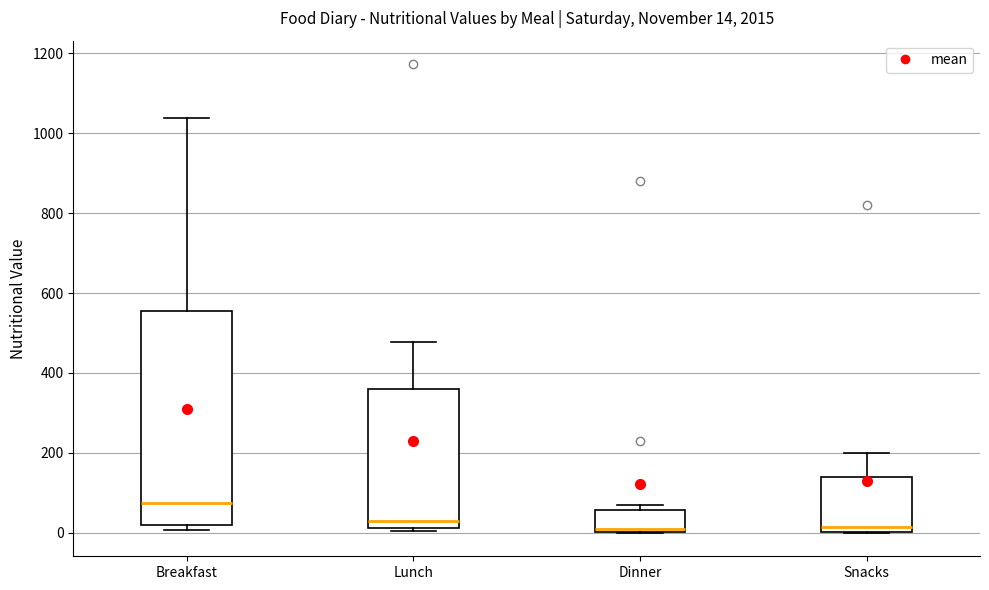

Which box is the tallest, from its lower edge to its upper edge?

Breakfast